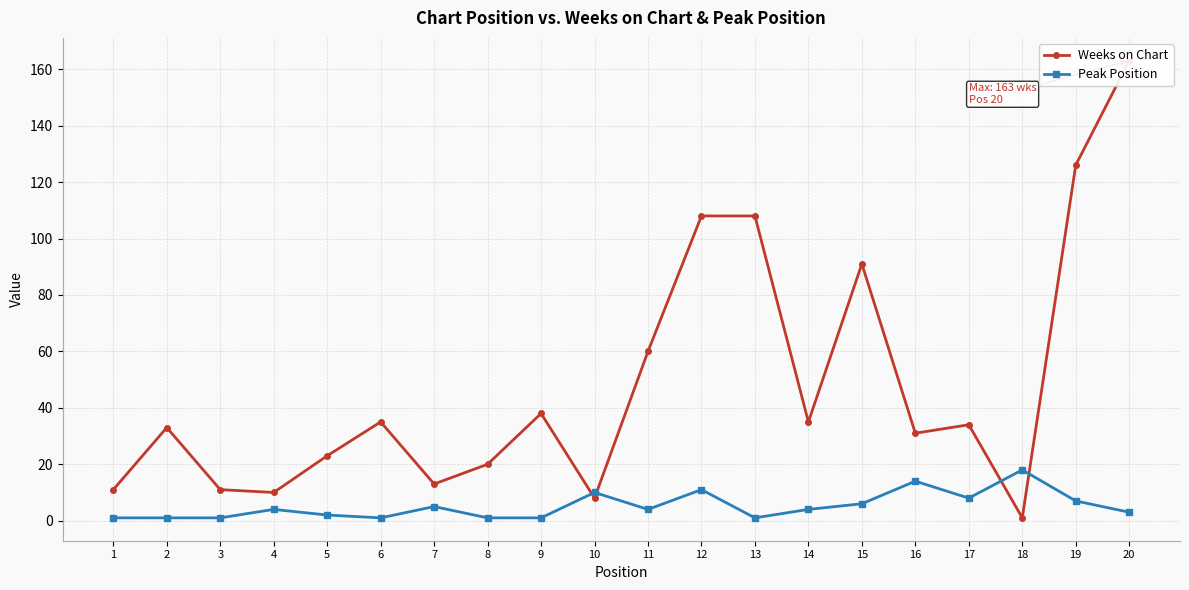

At which label is Weeks on Chart closest to 82?

15